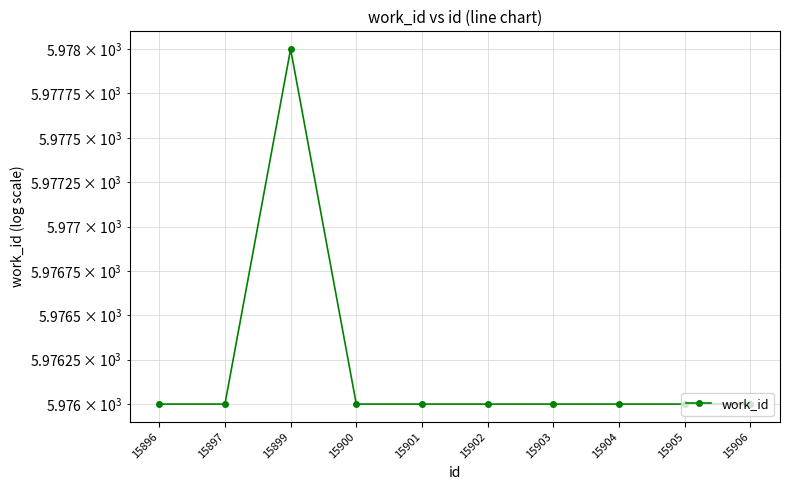

How many lines are shown in the chart?

1